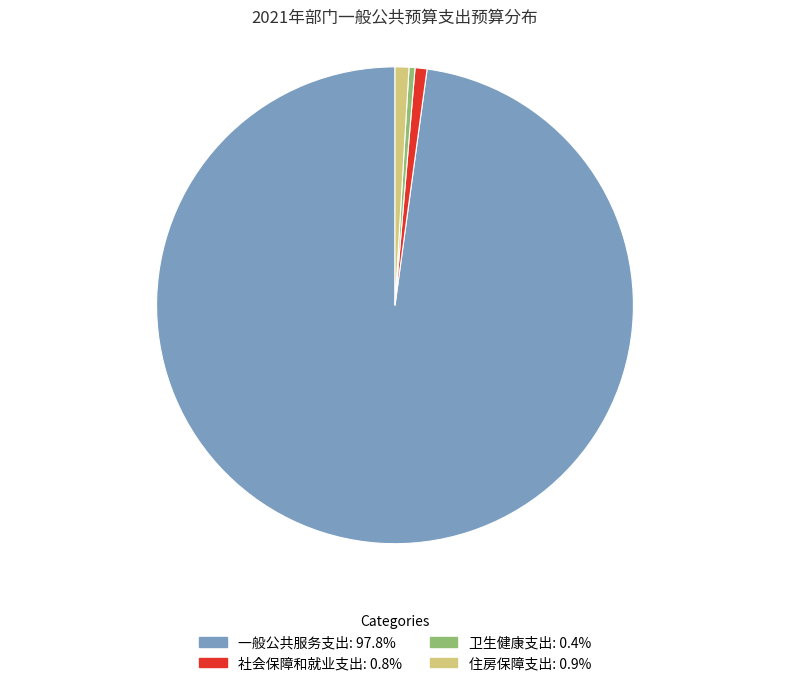

Which has a higher value, 卫生健康支出 or 住房保障支出?

住房保障支出